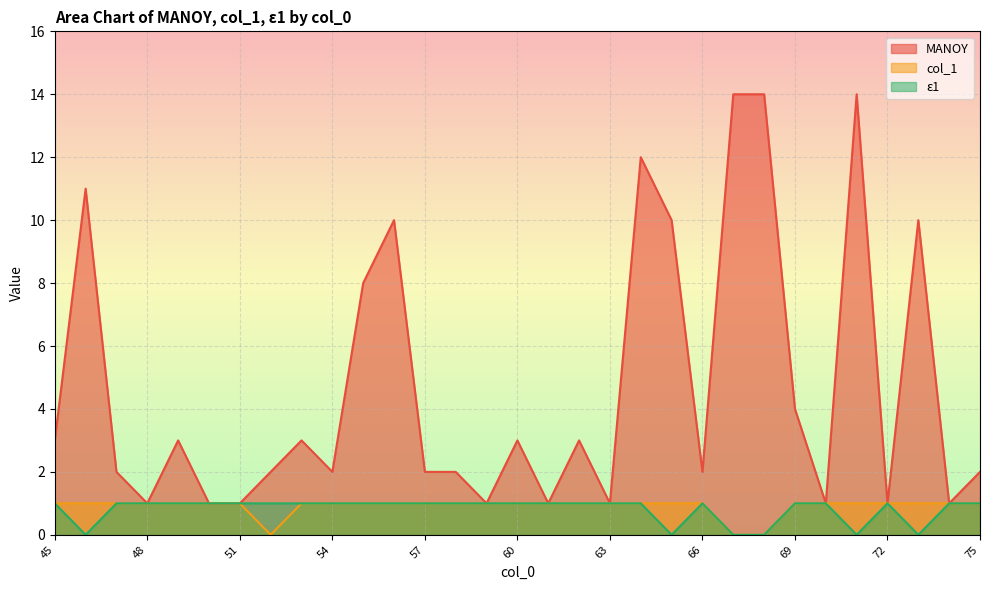

What are all the series names shown in the legend?

ΜΑΝΟΥ, col_1, ε1